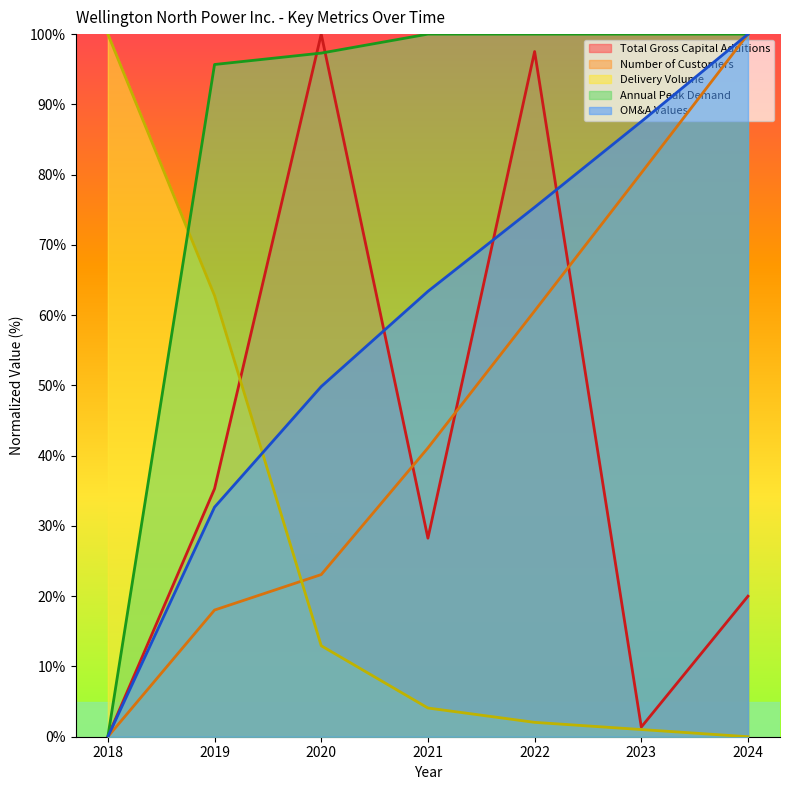

How many times do Total Gross Capital Additions and Number of Customers cross each other?

3